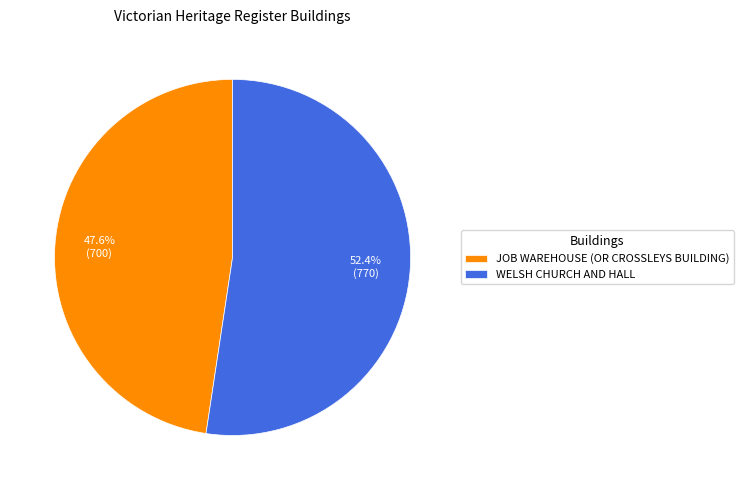

Rank the categories by value from lowest to highest.

JOB WAREHOUSE (OR CROSSLEYS BUILDING), WELSH CHURCH AND HALL